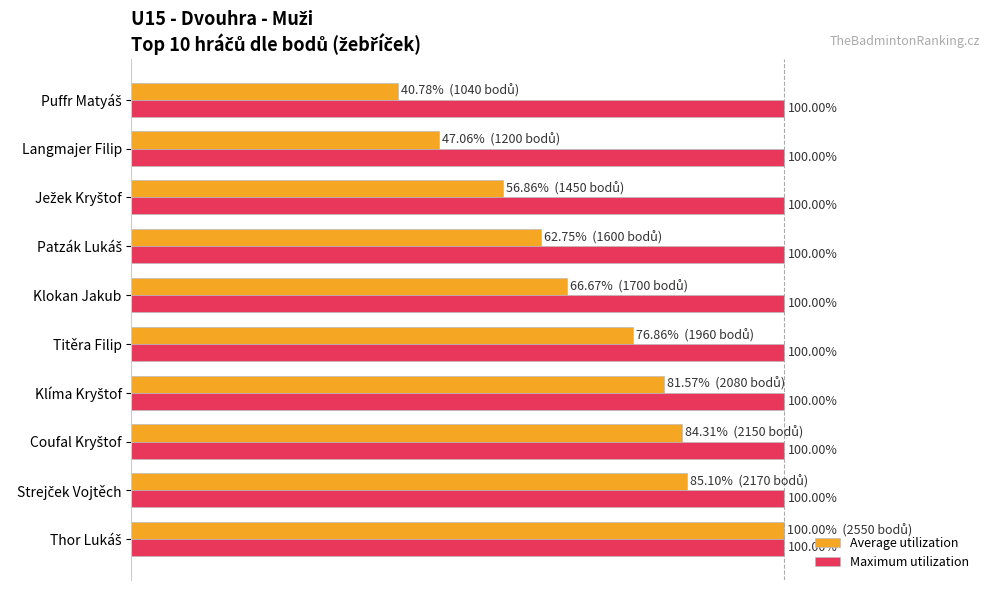

Which series has the widest spread of values?

Average utilization